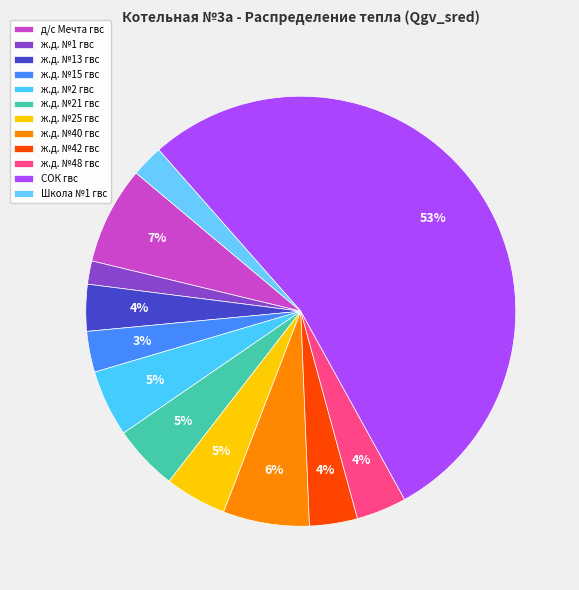

Combined, what portion of the pie is д/с Мечта гвс and ж.д. №21 гвс?

12.3%